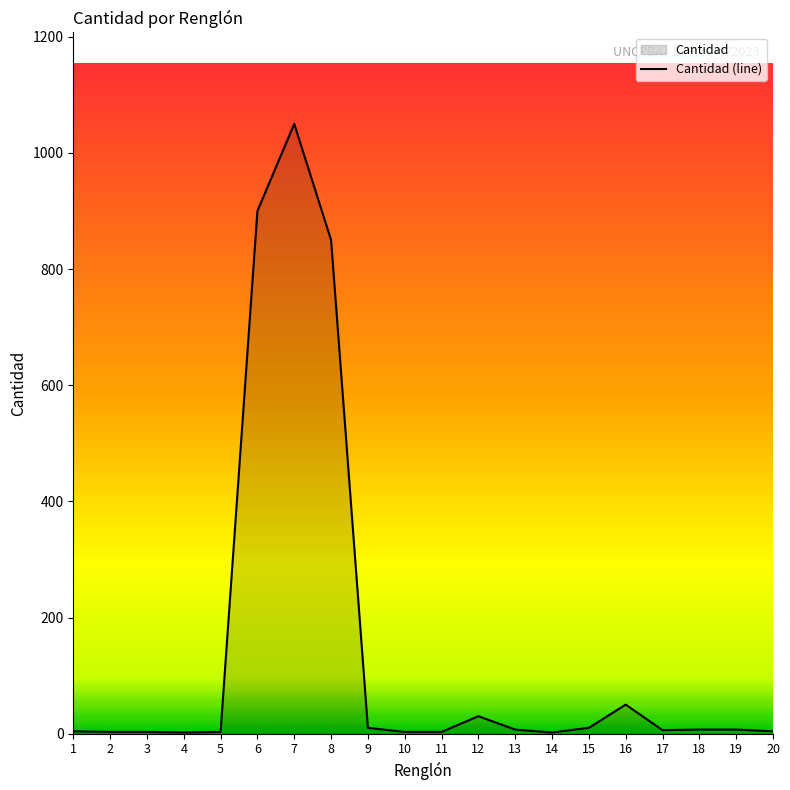

How many points are higher than both their immediate neighbors (excluding endpoints)?

3